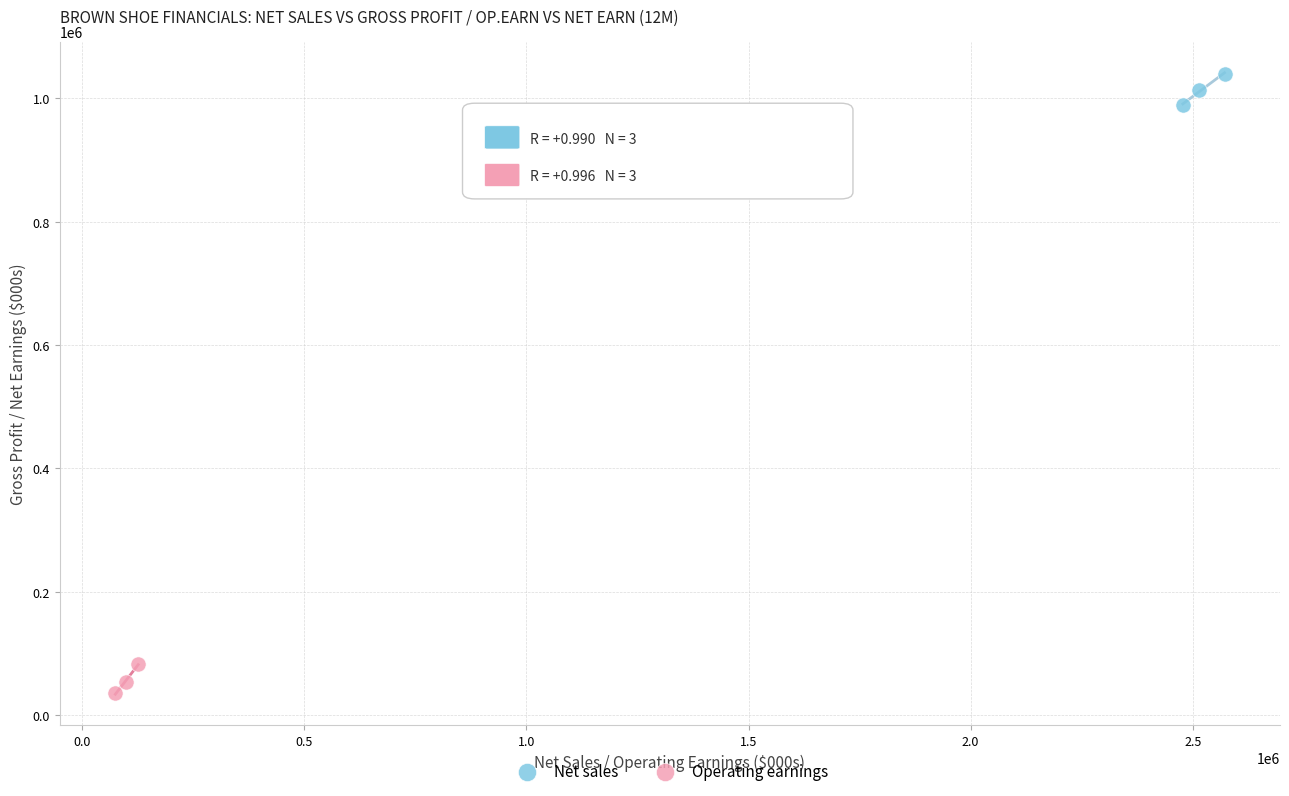

Which series contains the lowest Y value?

Operating earnings